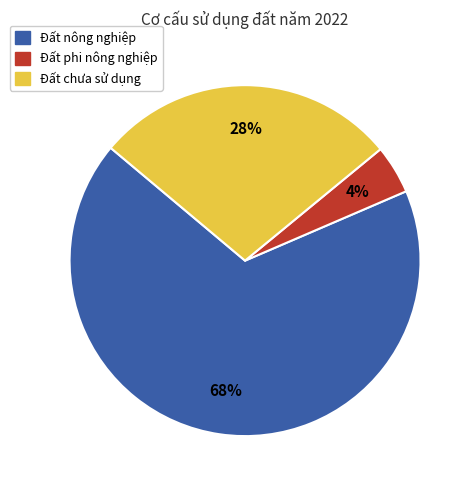

How many segments does this pie chart have?

3